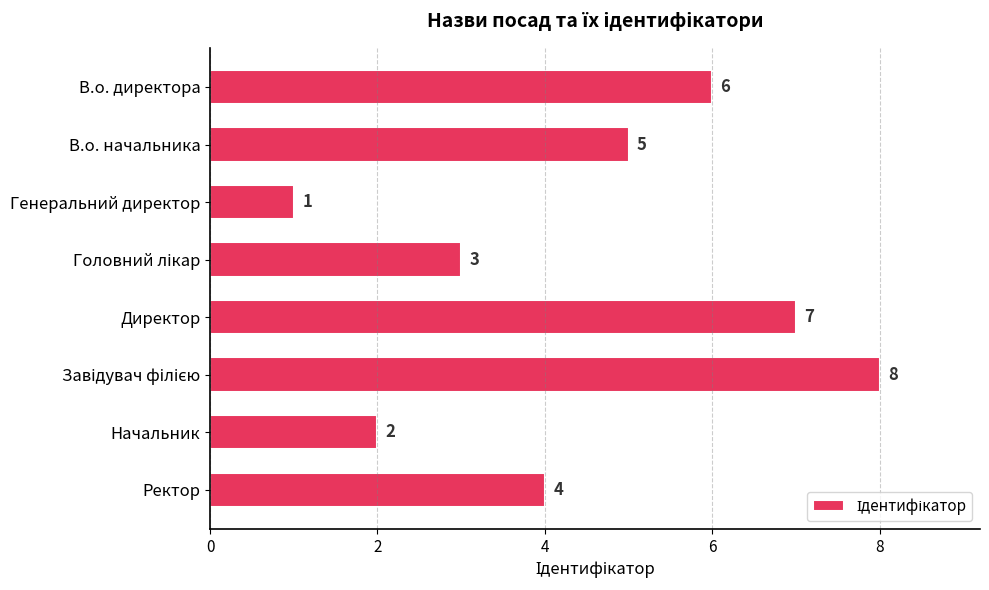

Is it true that the value at Начальник is 1?

False